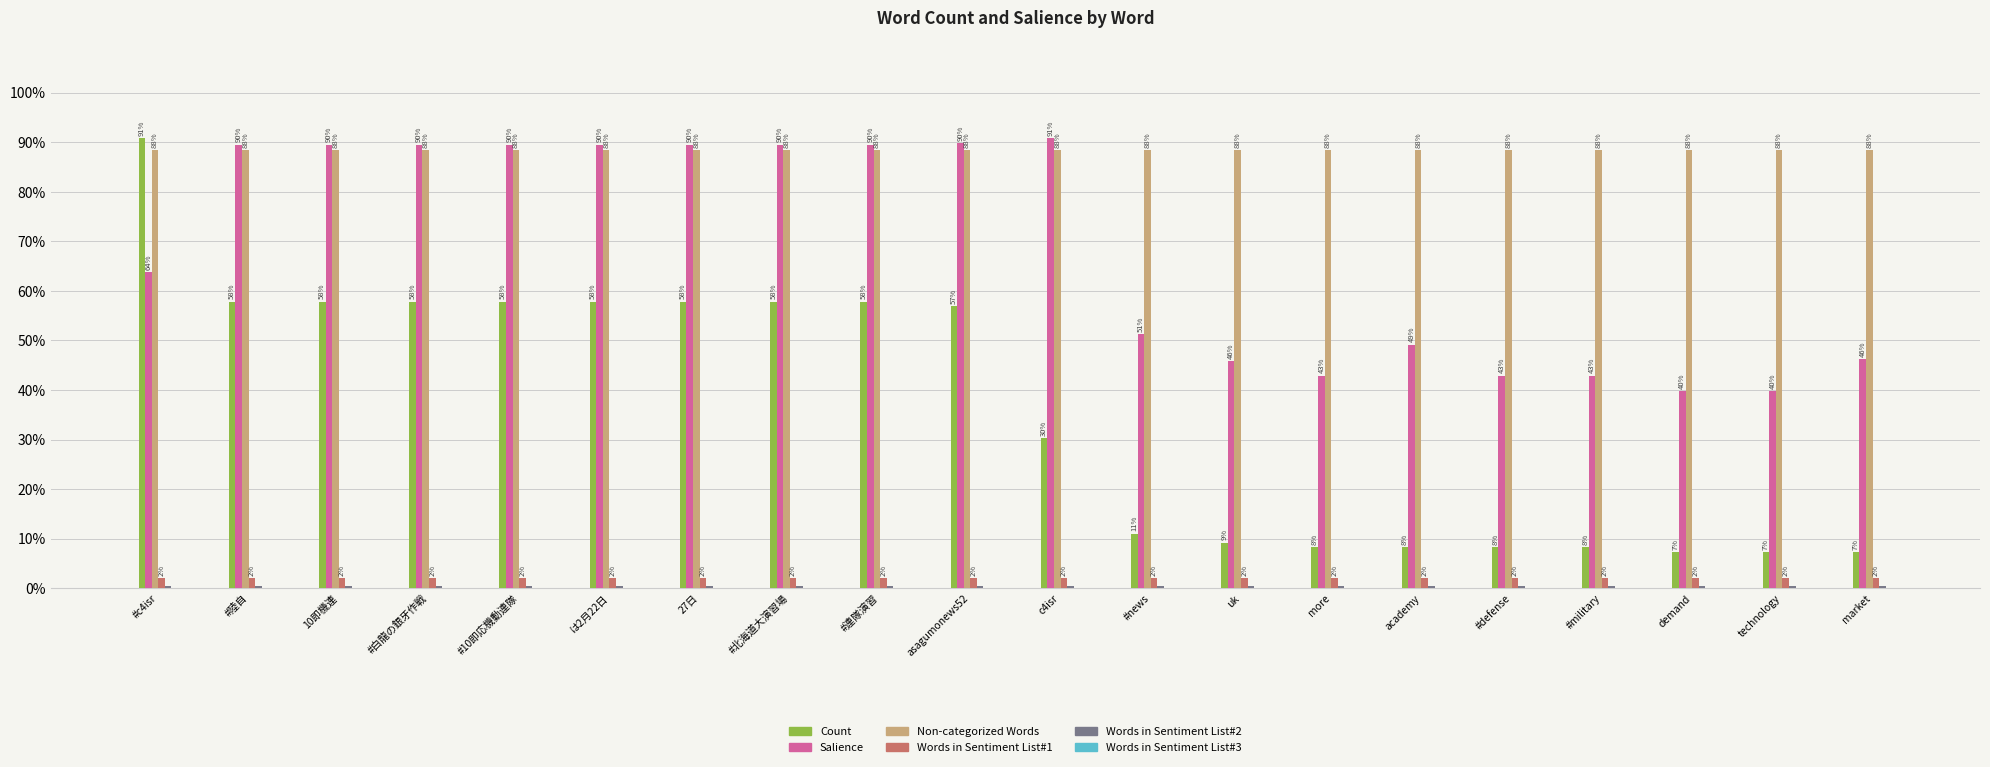

Which series has the widest spread of values?

Count